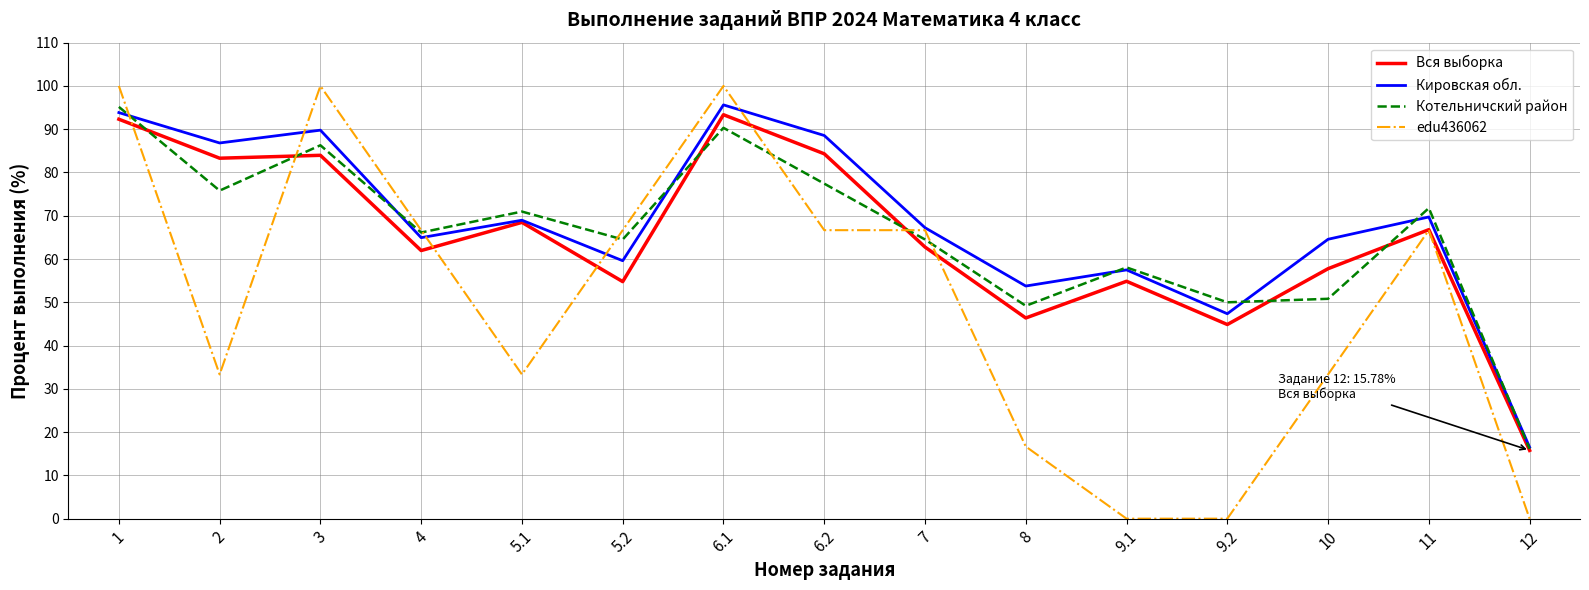

Which series has the largest range (max minus min)?

edu436062